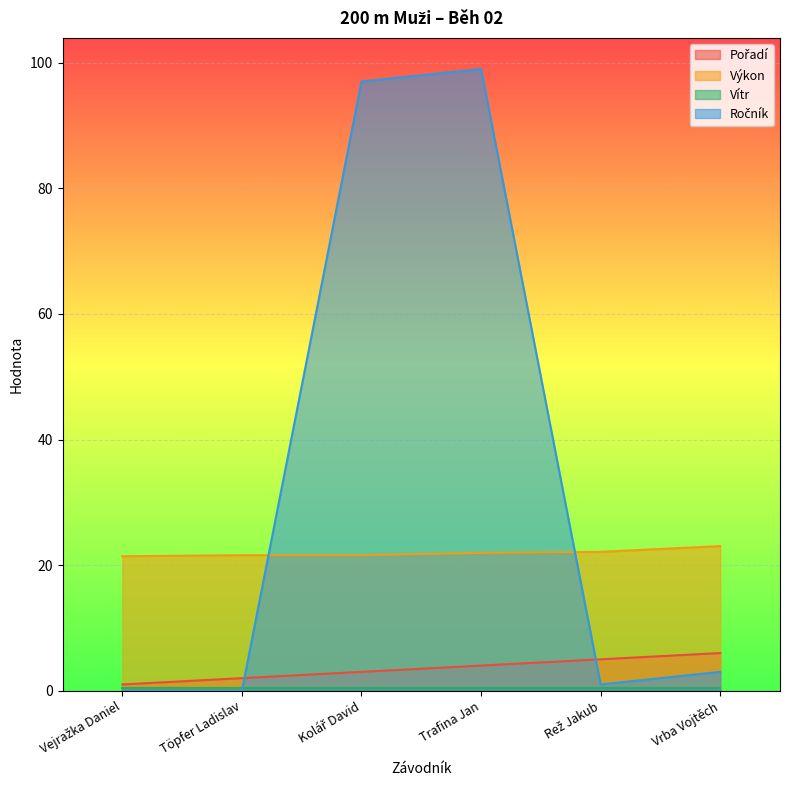

True or false: Ročník and Pořadí intersect in this chart.

True